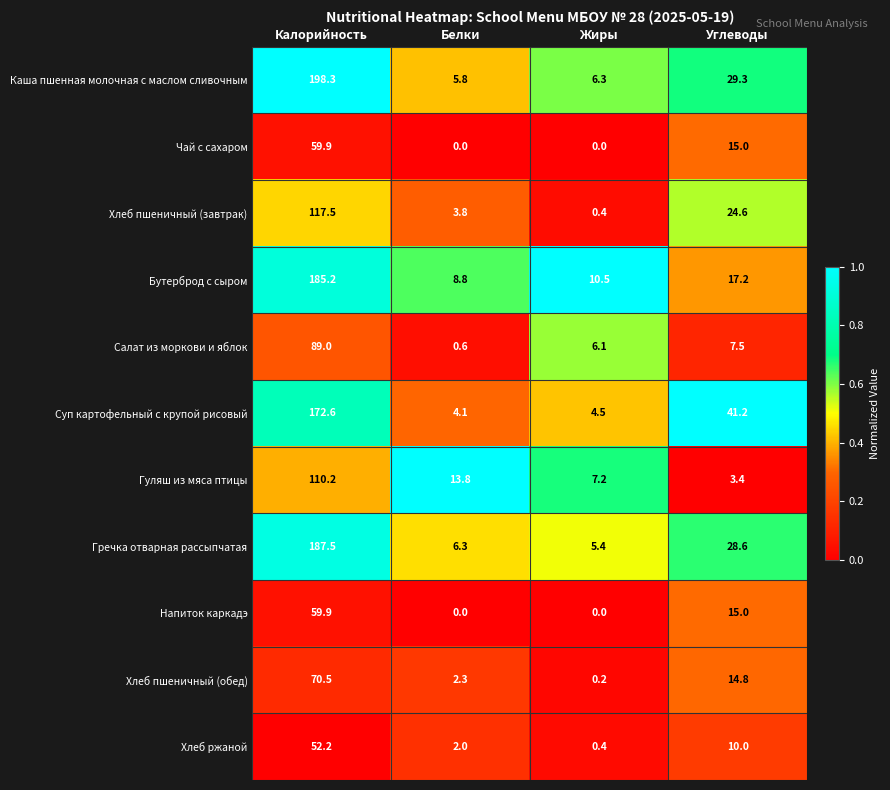

What is the total value across all series at Калорийность?

1302.8